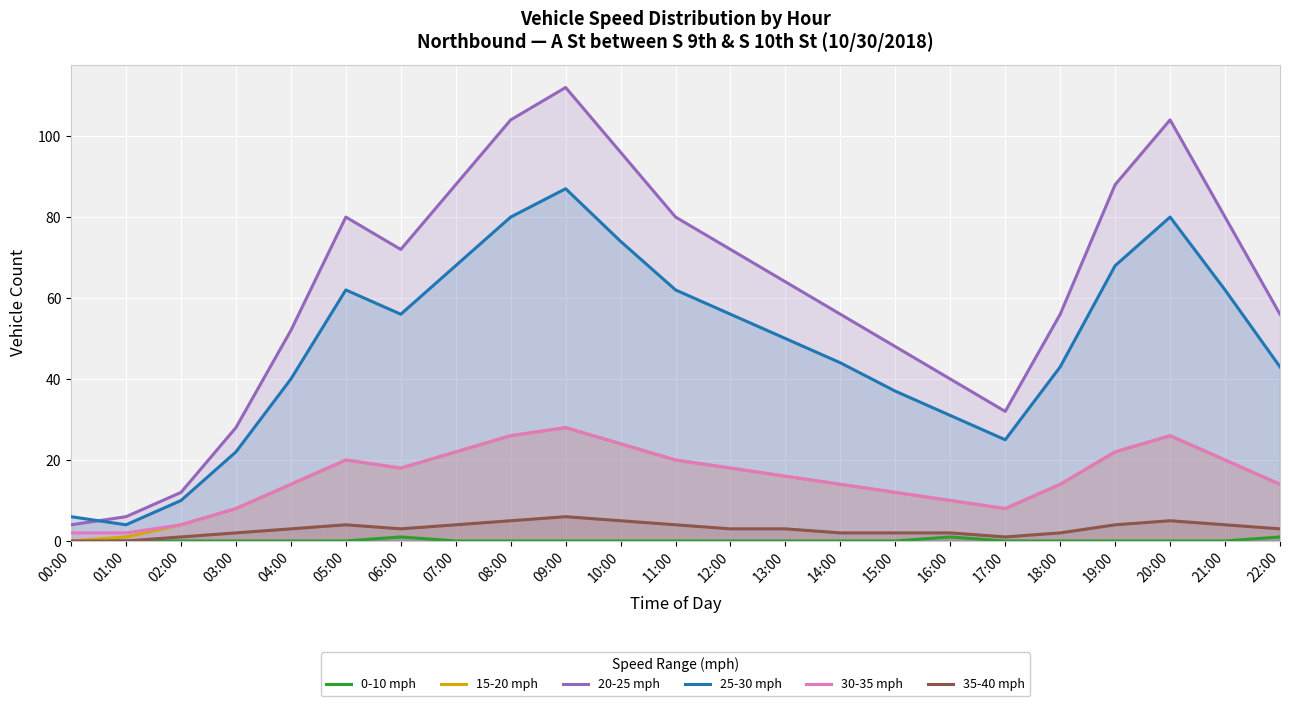

True or false: 20-25 mph and 35-40 mph intersect in this chart.

False